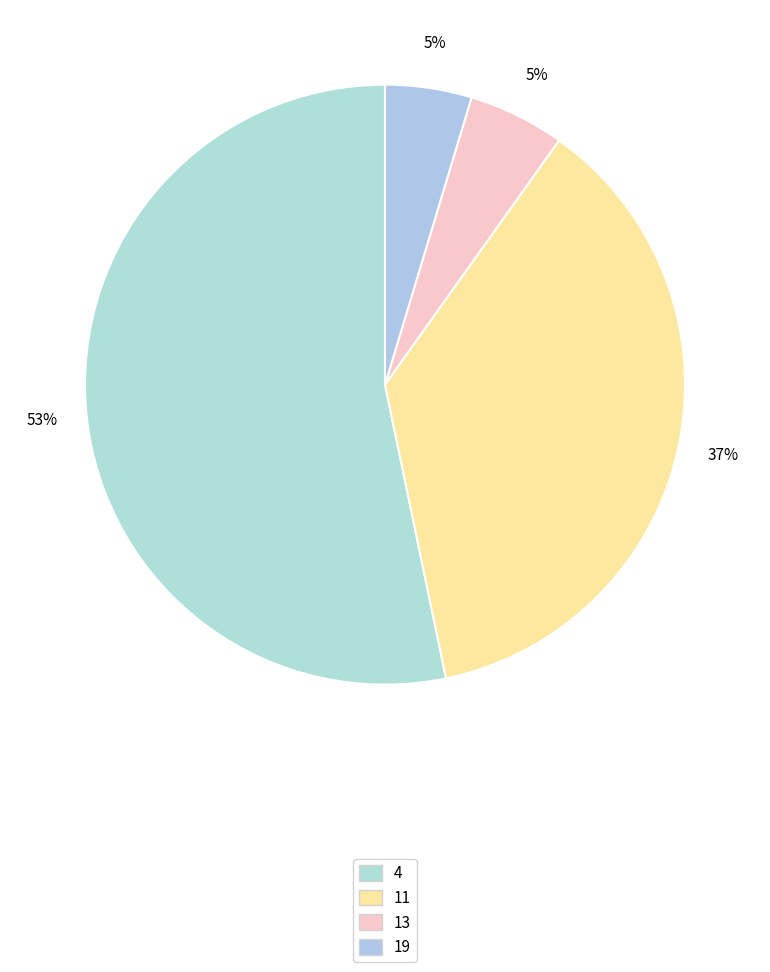

How many slices are in this pie chart?

4